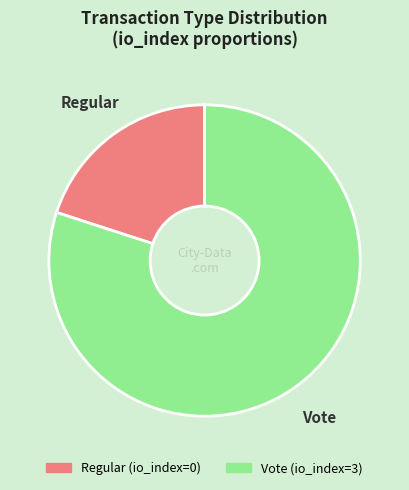

Between Regular and Vote, which is larger?

Vote